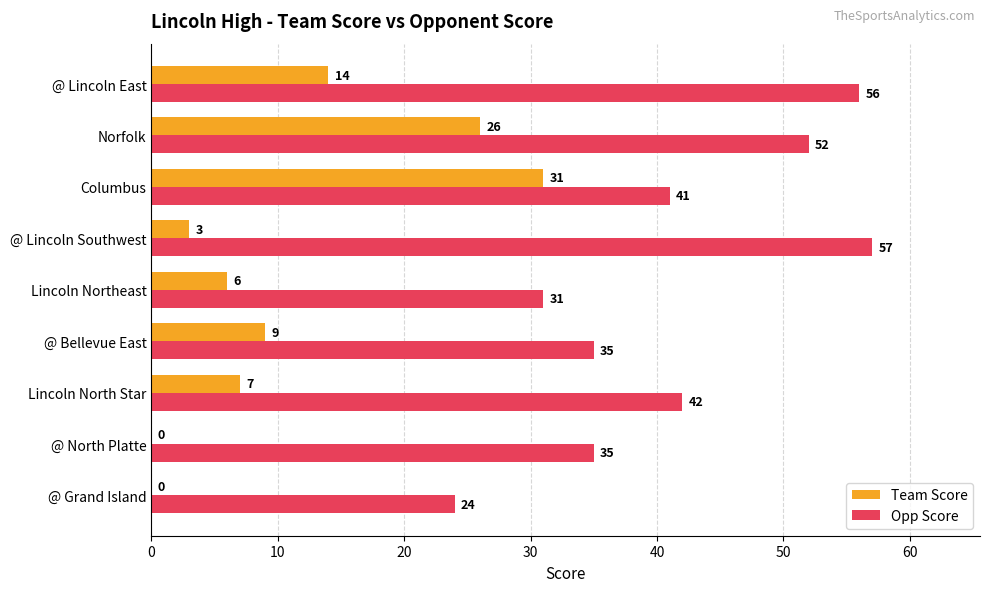

What is the sum of all Opp Score values?

373